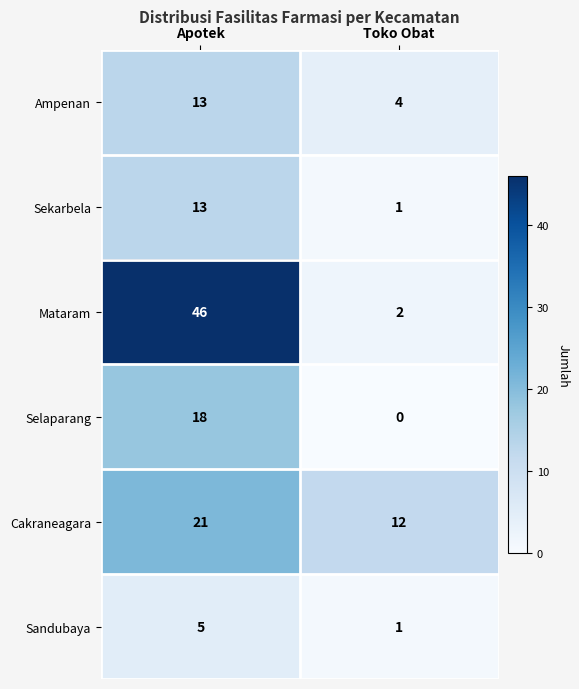

Rank the categories by Sekarbela value from lowest to highest.

Toko Obat, Apotek